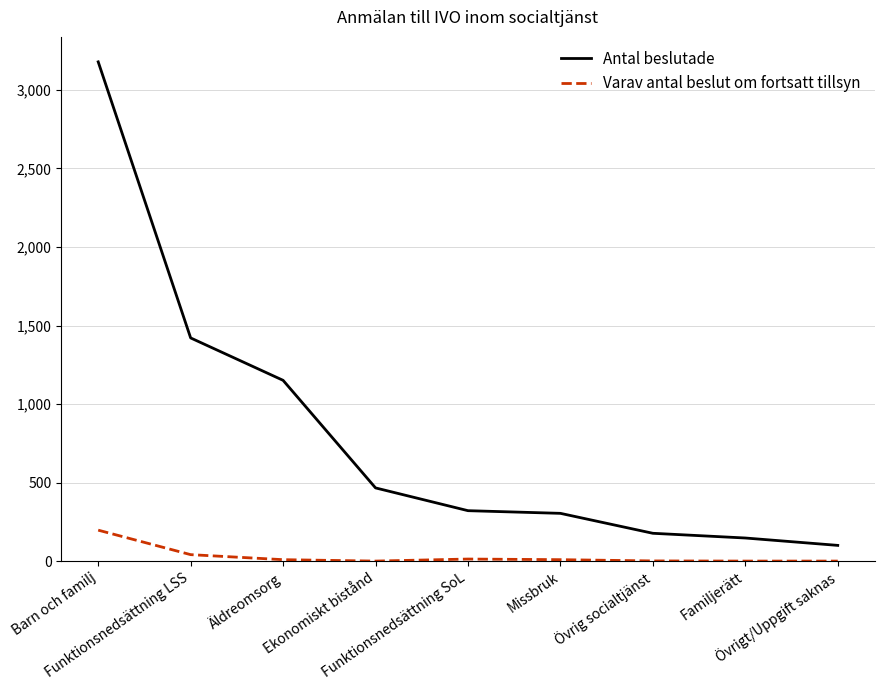

Which series has the largest total across all categories?

Antal beslutade